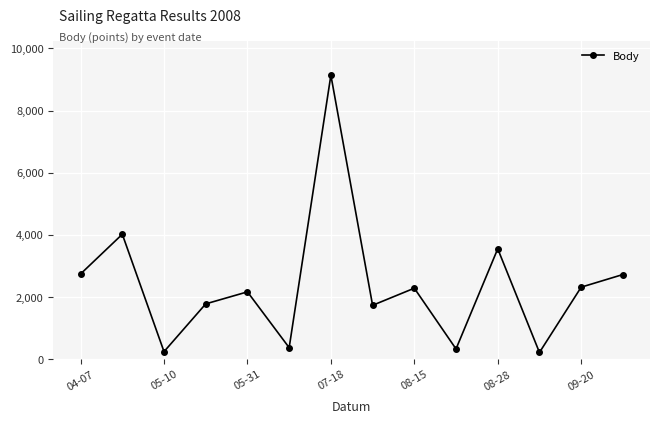

What is the value of the 4th point from the left?

1774